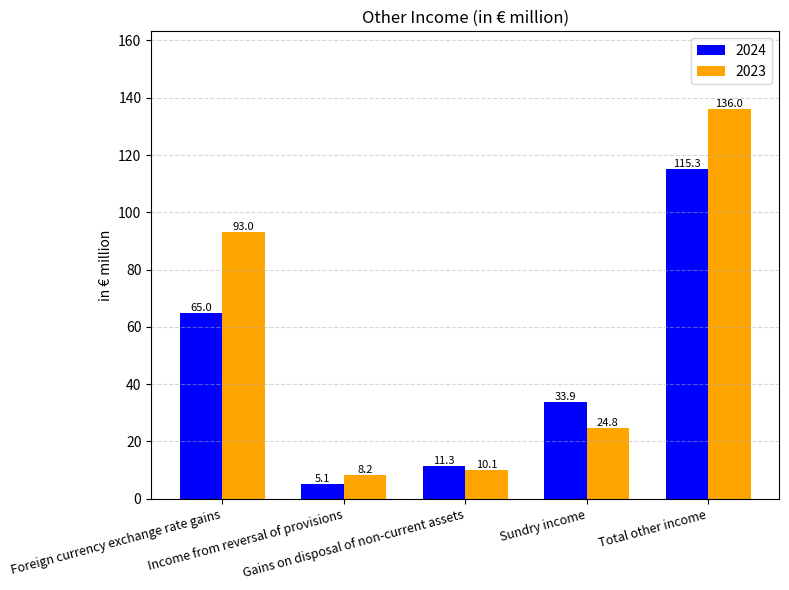

Count the number of data series in this chart.

2